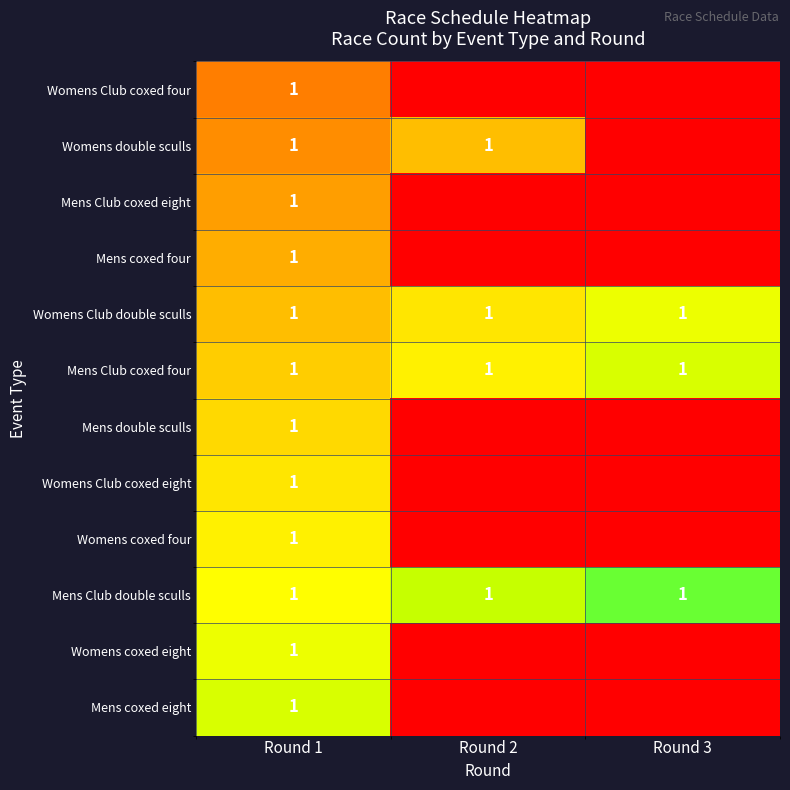

What is the difference between the highest and lowest values at Round 3?

1.1